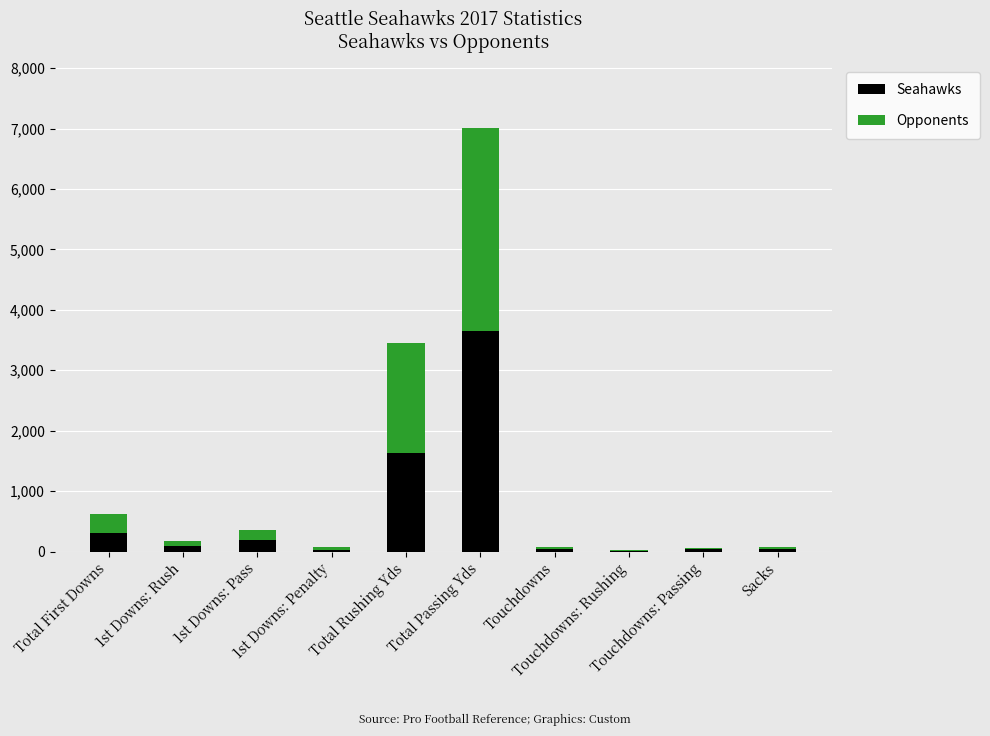

How many series are shown in this chart?

2